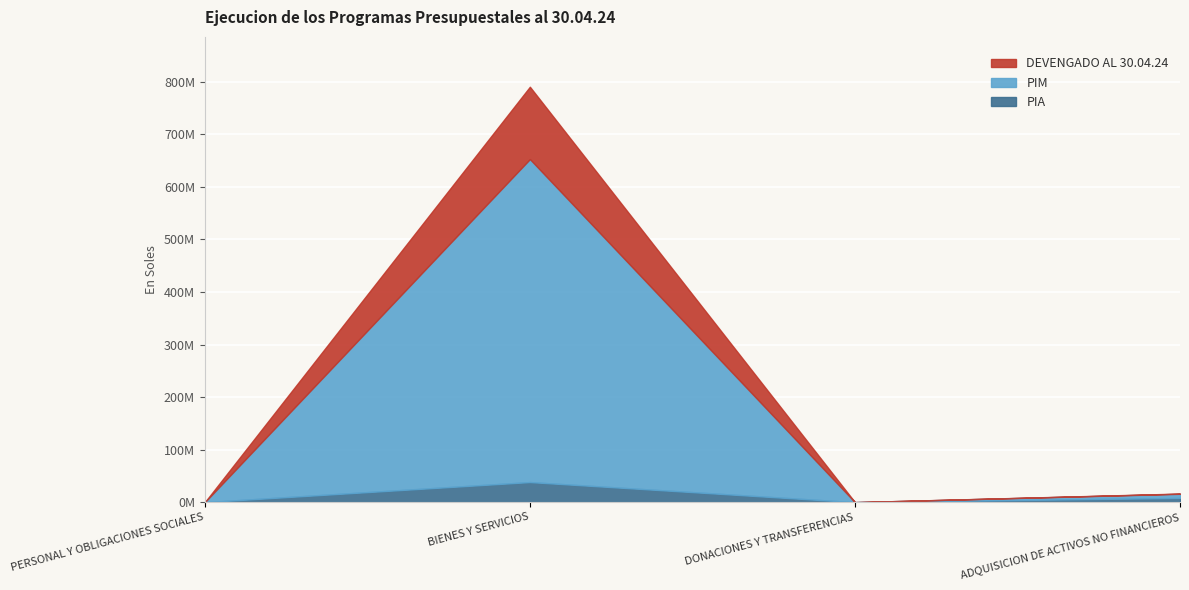

Reading left to right, extract all data points from this chart.

PIA: 0.0	38253804.0	0.0	8062328.0
PIM: 0.0	614752475.0	0.0	7875313.0
DEVENGADO AL 30.04.24: 0.0	137734283.1	0.0	424449.6